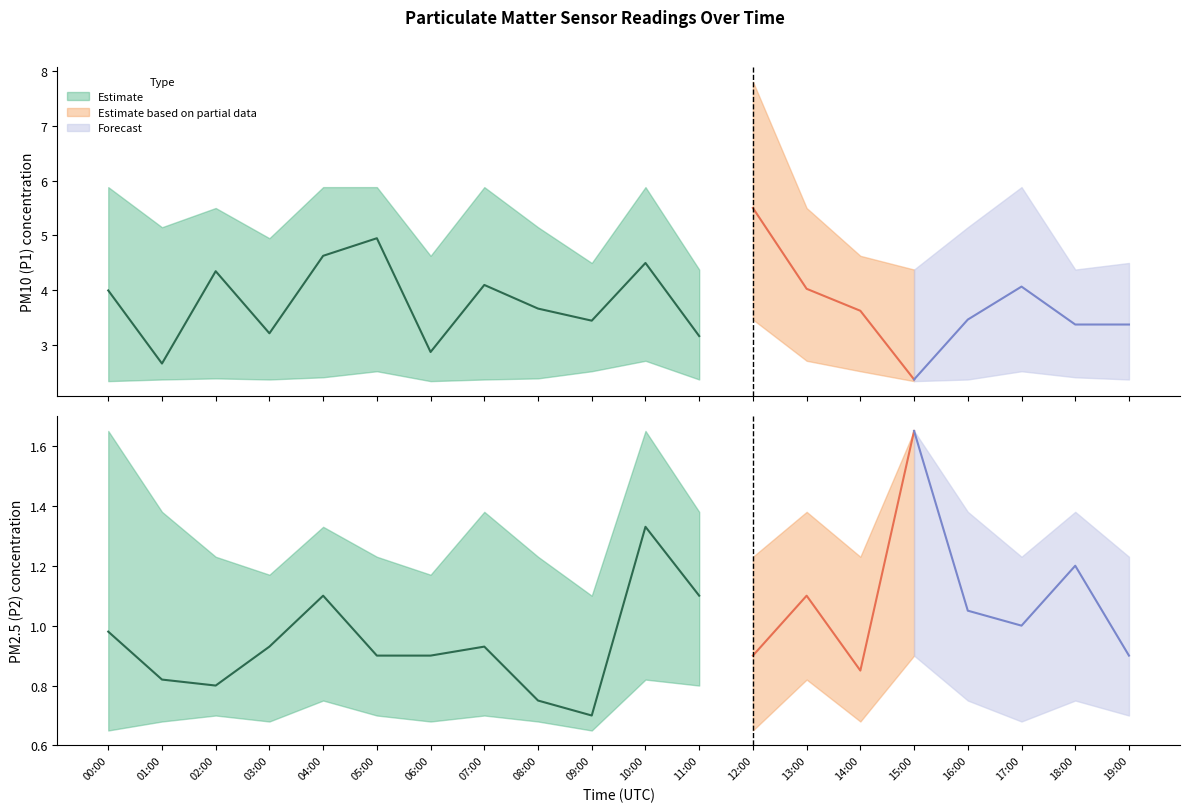

What is the difference between the maximum and minimum values in the P2_lower series?

0.2